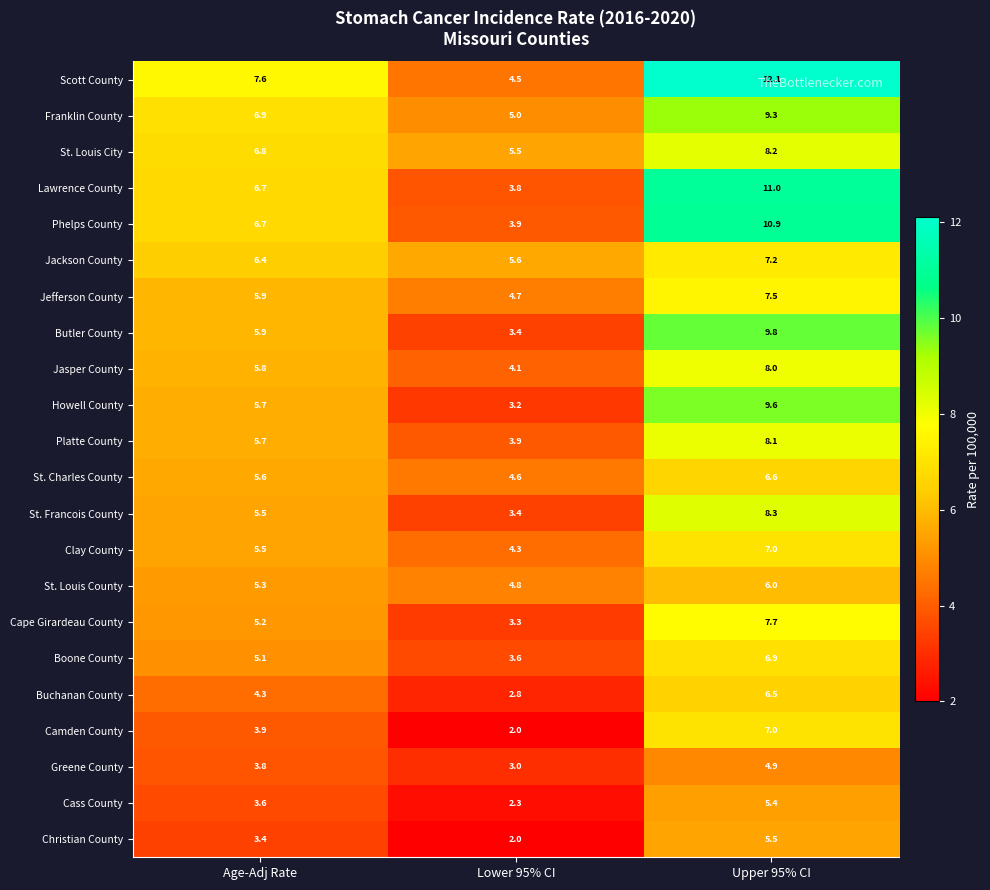

The value of Buchanan County at Age-Adj Rate is 6.3. True or false?

False